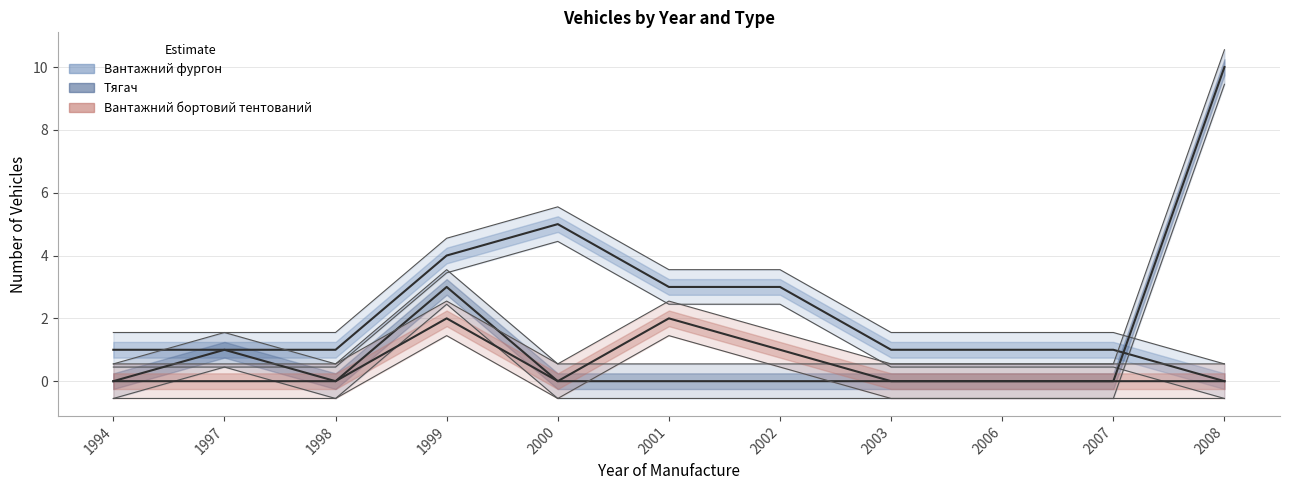

At how many categories does at least one series exceed 7?

1